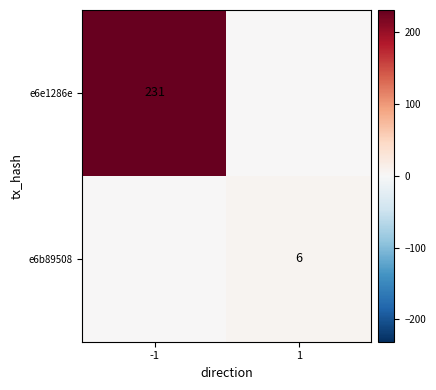

True or false: e6b89508 has a value of 6 at 1.

True